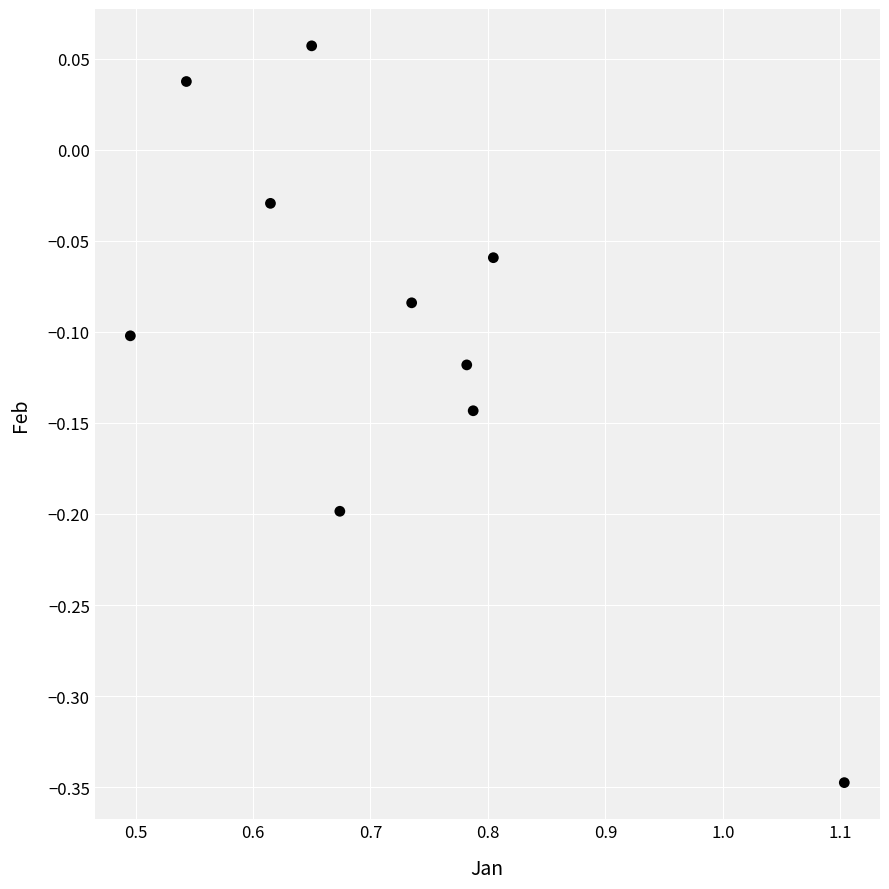

What is the range of Y values (max minus min)?

0.4